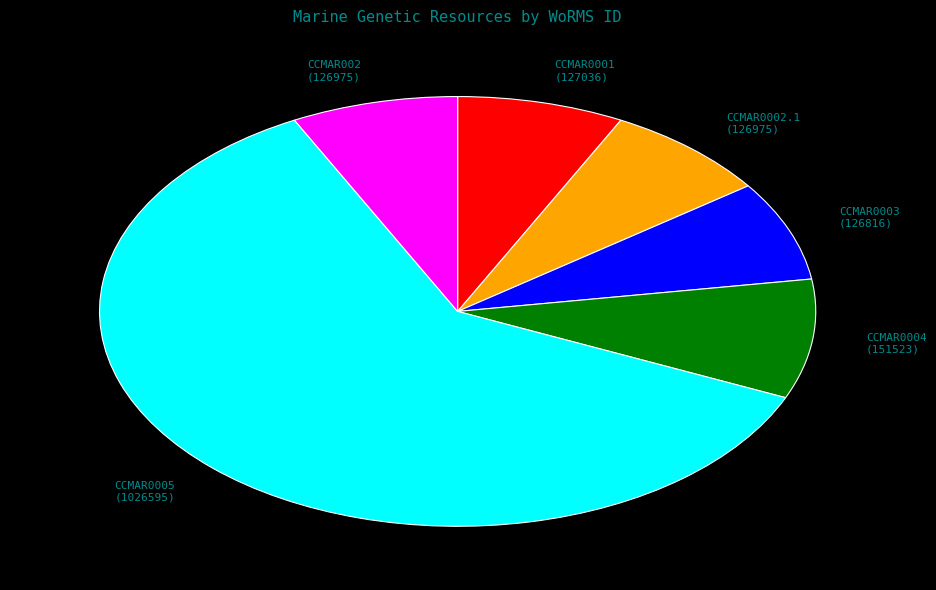

The CCMAR0004 (151523) slice represents 2% of the pie. True or false?

False